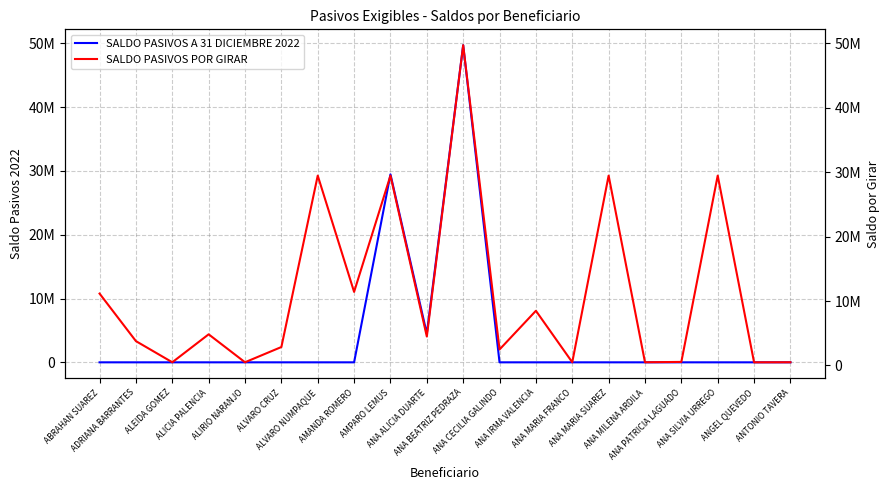

Is it true that SALDO PASIVOS A 31 DICIEMBRE 2022 equals 20083258 at ALVARO CRUZ?

False